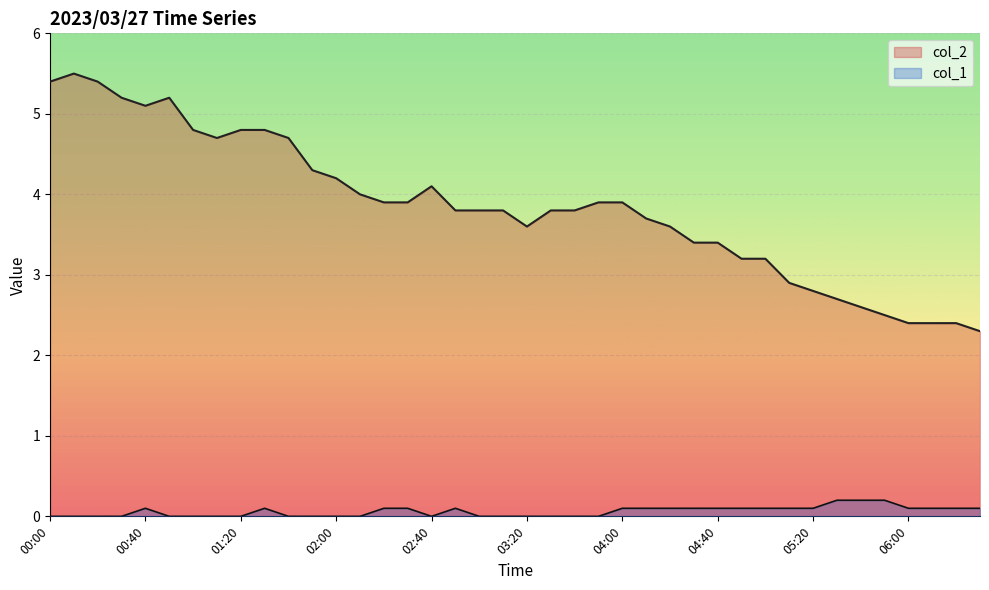

How many lines are shown in the chart?

2